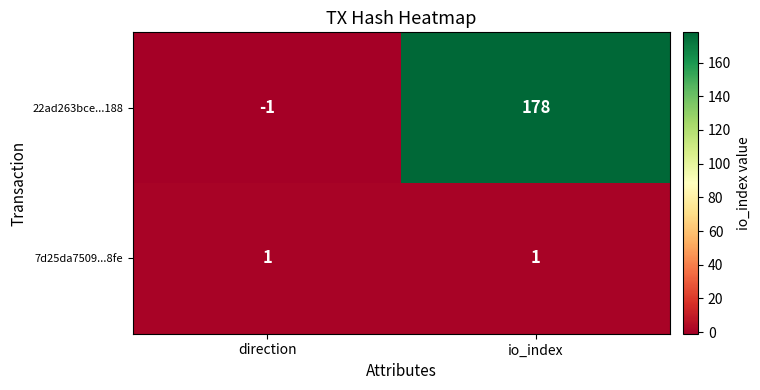

Rank the series by their average value, from lowest to highest.

7d25da7509...8fe, 22ad263bce...188